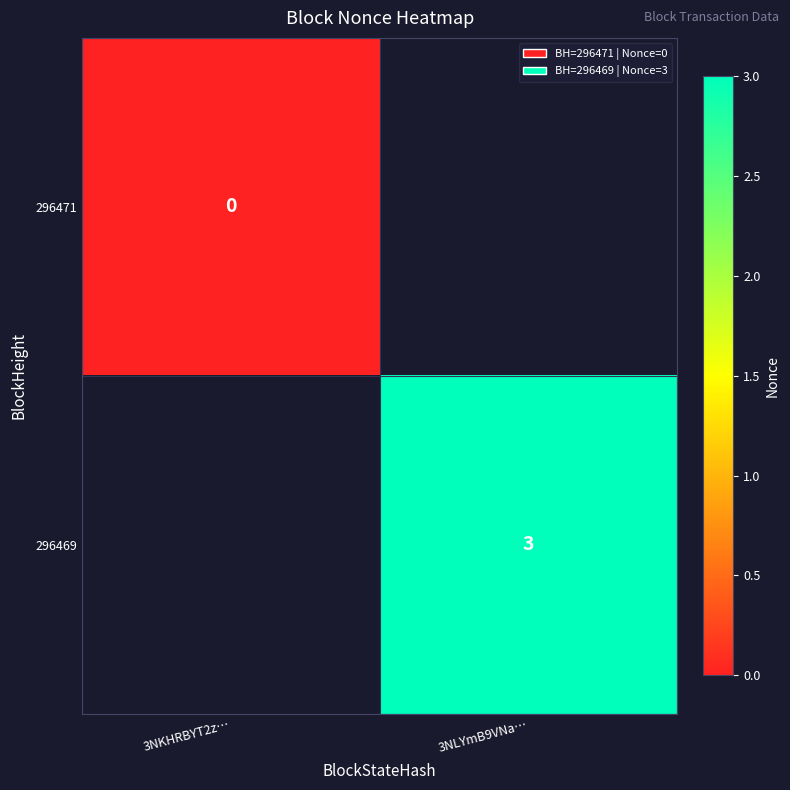

Count the number of data series in this chart.

2